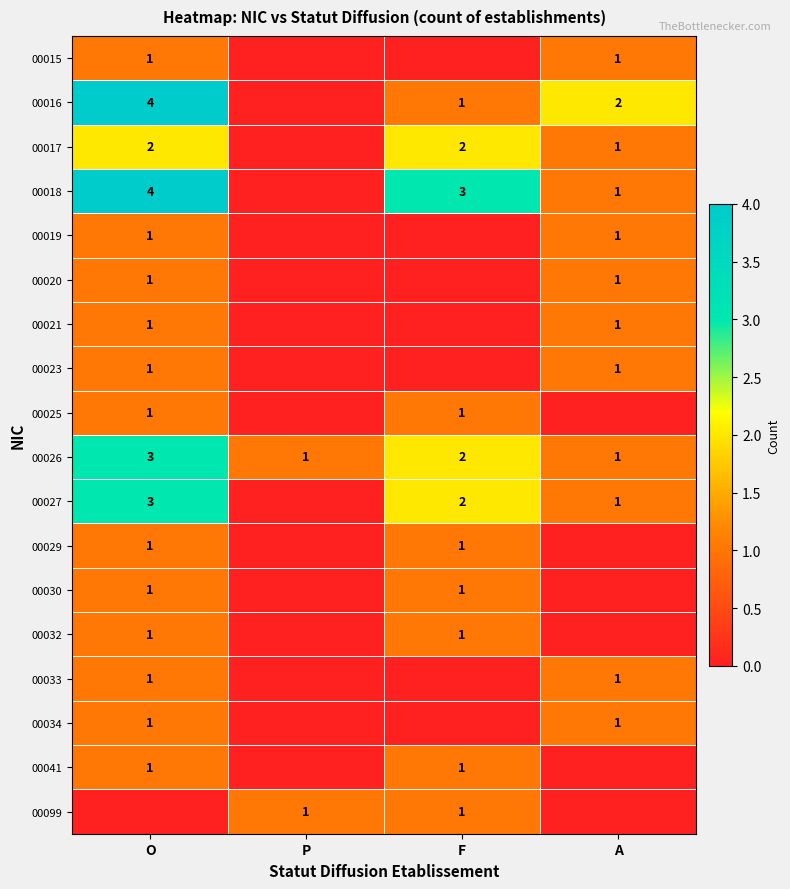

The value of 00099 at P is 0. True or false?

False